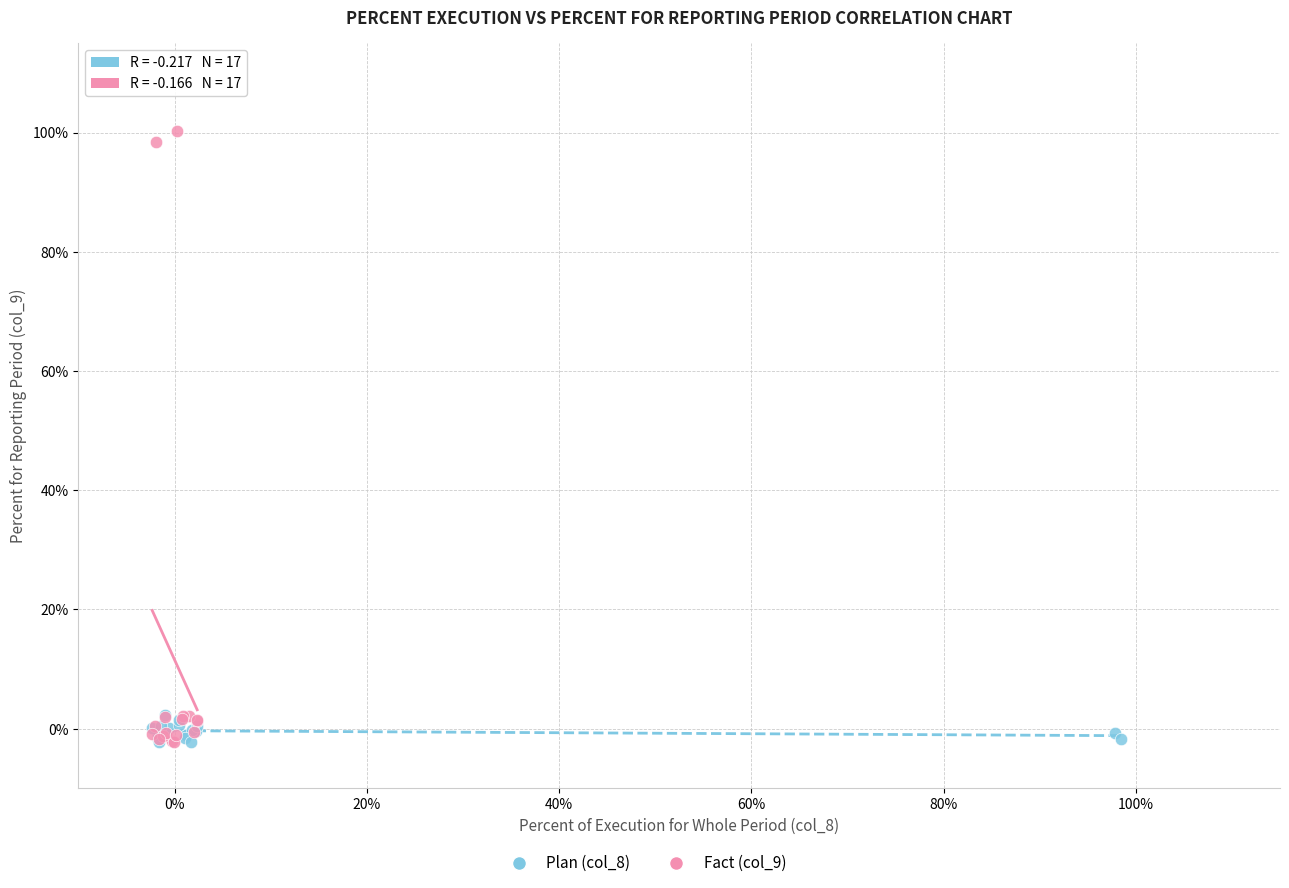

Which series has the largest Y range (max minus min)?

Fact (col_9)